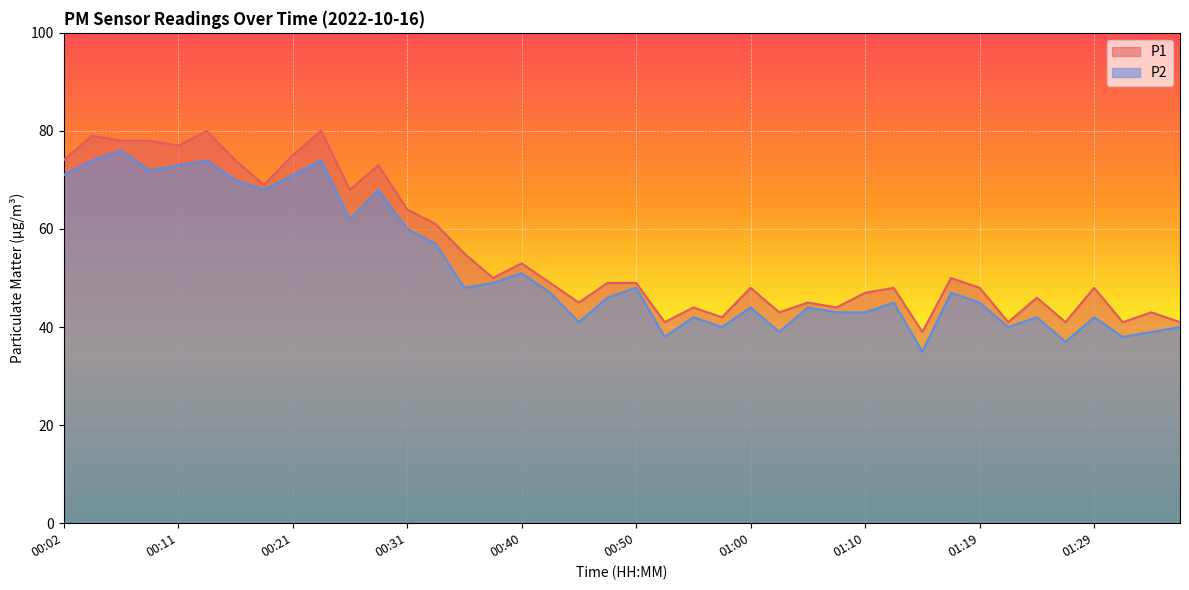

Which series has the widest spread of values?

P1